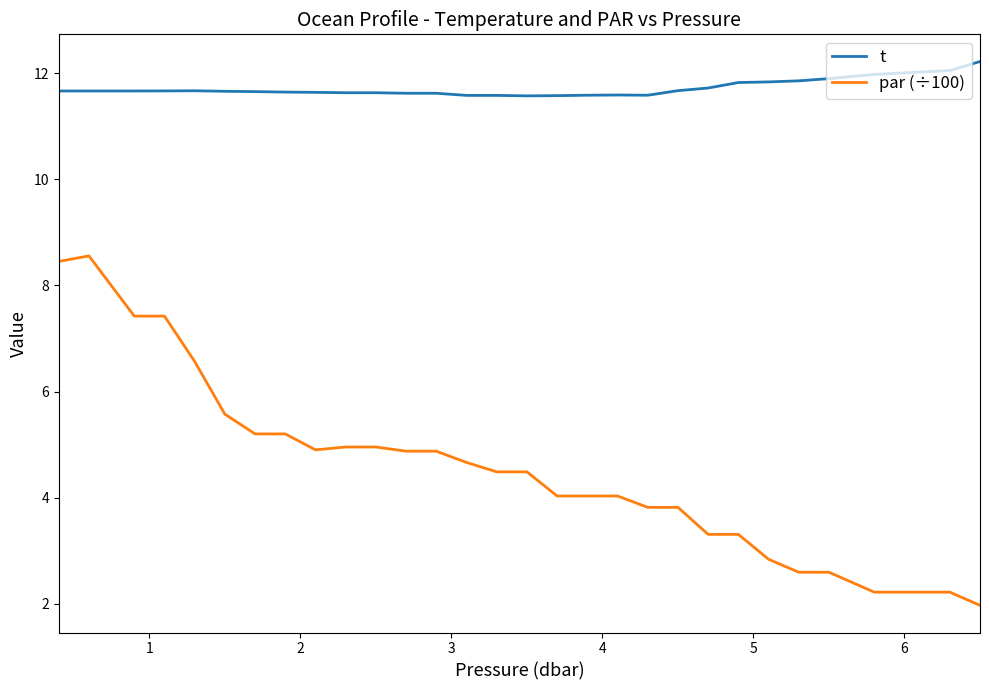

List the series in order of their peak value, lowest first.

par (÷100), t